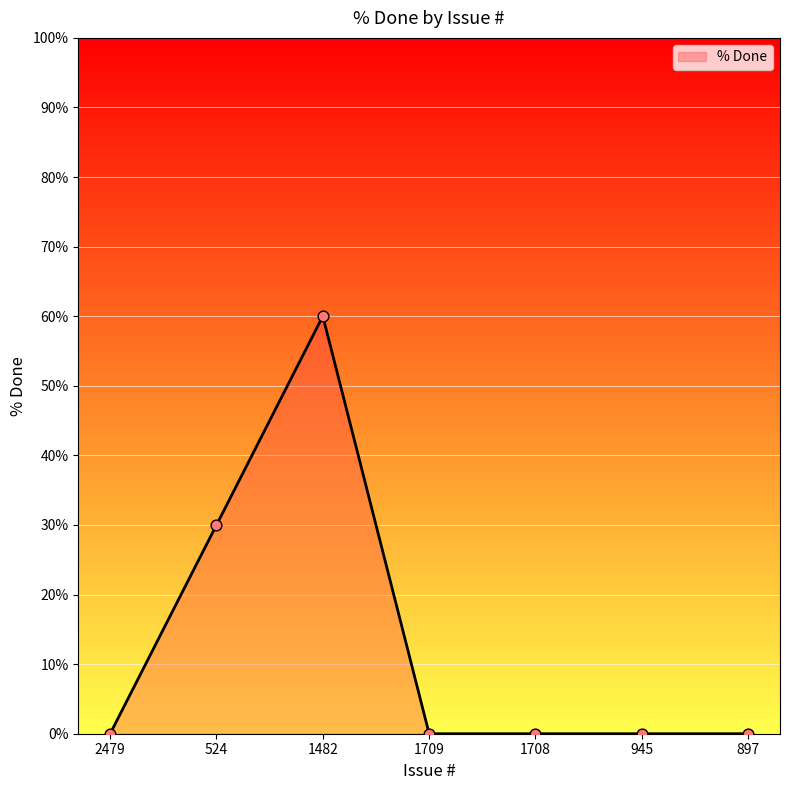

What is the change in value from 524 to 1709?

-30